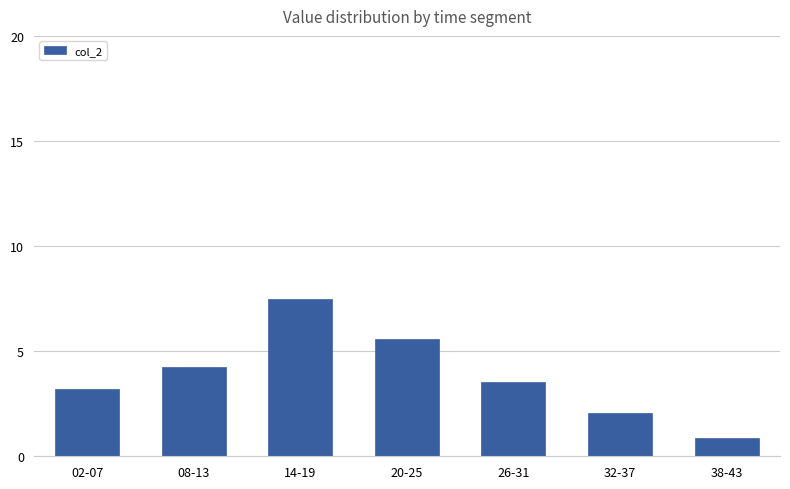

What is the minimum value shown in the chart?

0.9